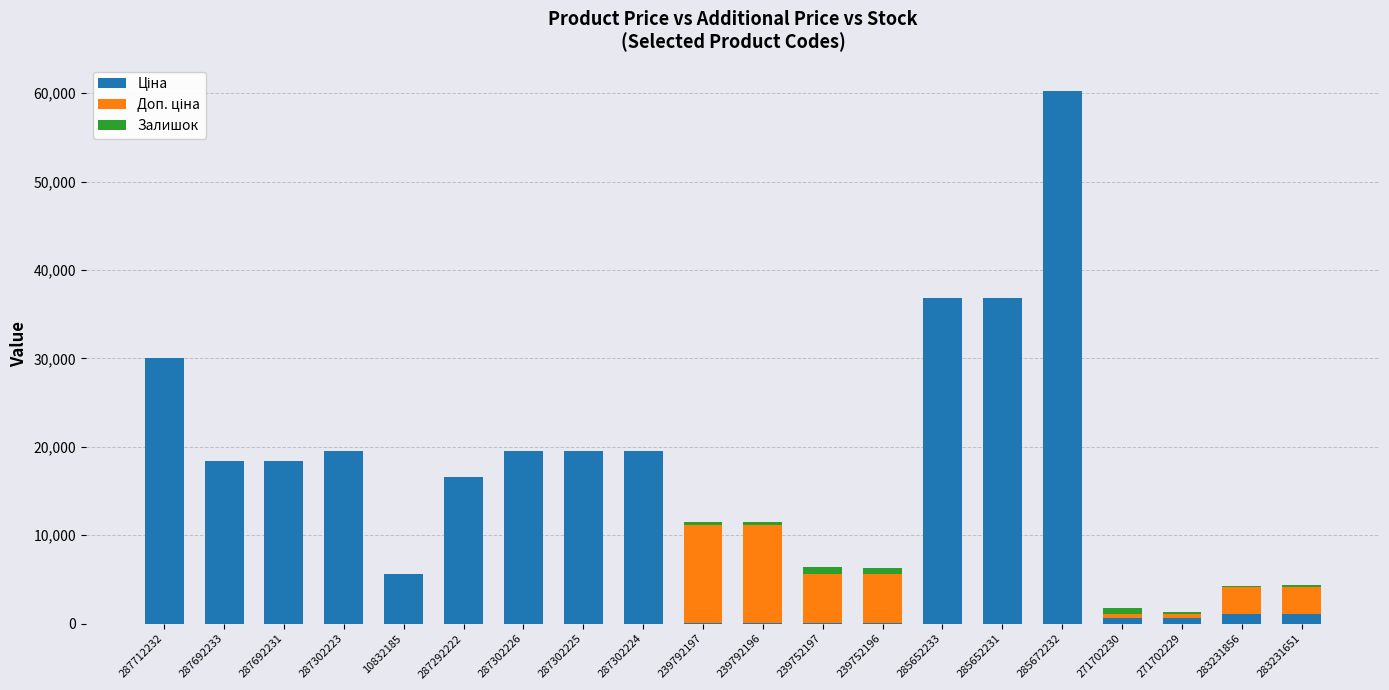

At which category is the sum across all series the highest?

285672232